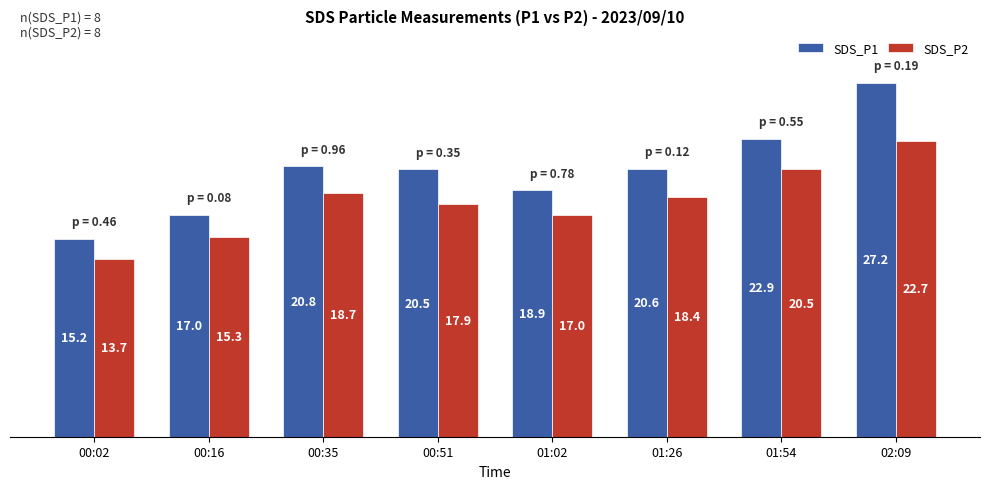

Rank the series at 01:02 from highest to lowest value.

SDS_P1, SDS_P2